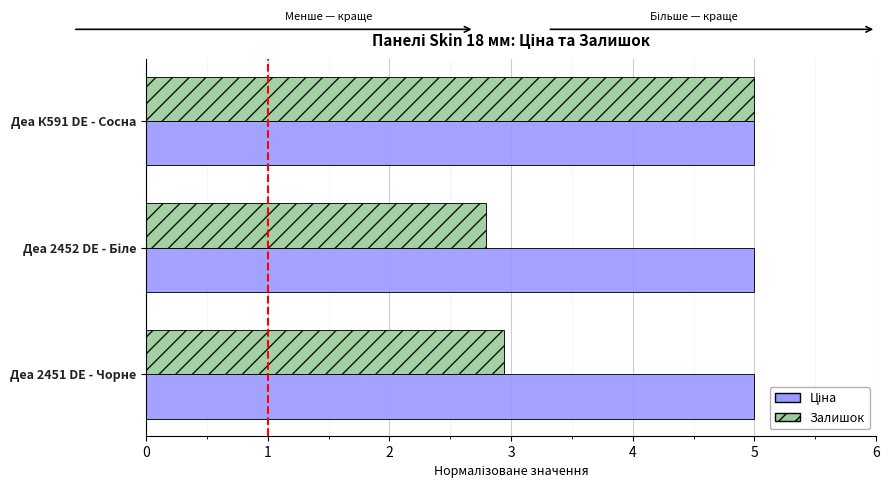

Which category has the highest value in the Залишок series?

Деа К591 DE - Сосна